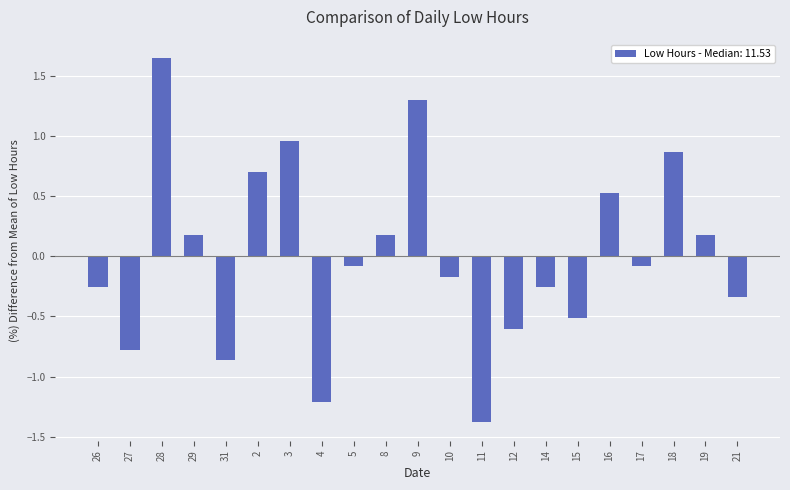

The chart shows a value of 1.4 at 3. True or false?

False